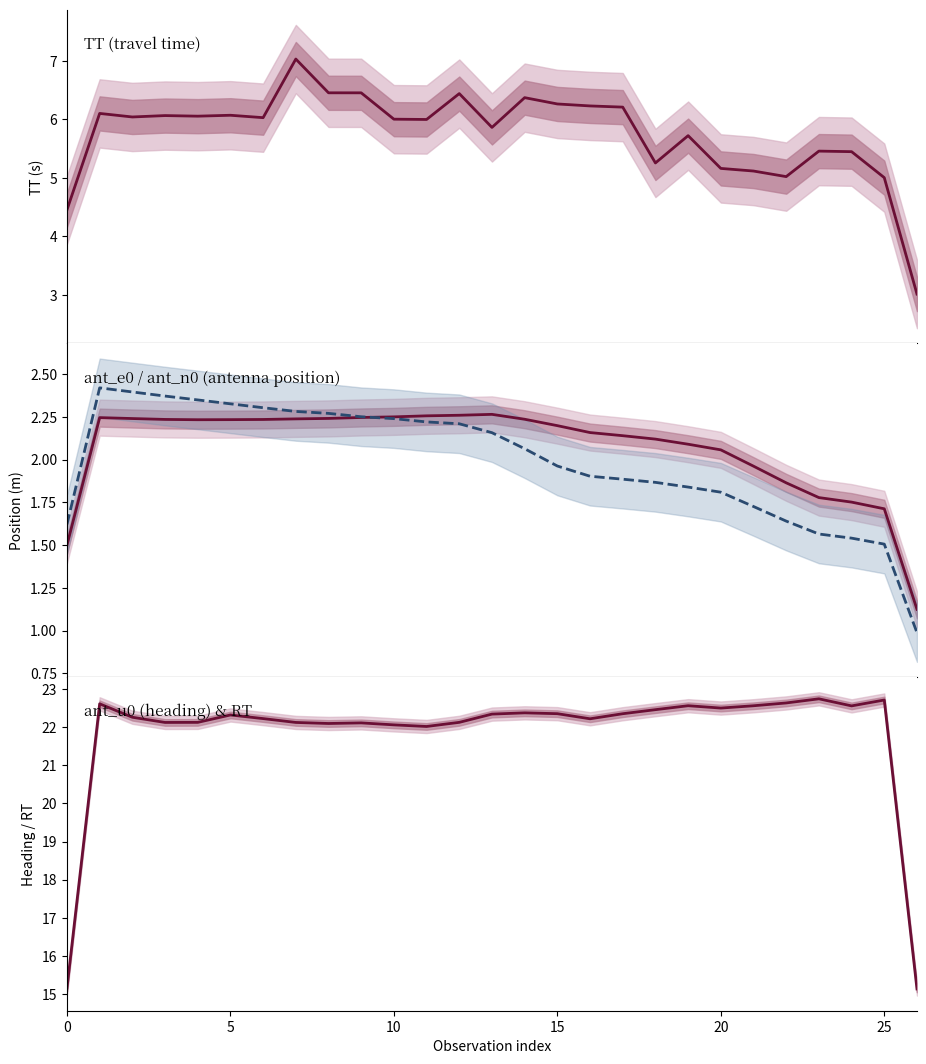

Between 22 and 5, which is larger?

5